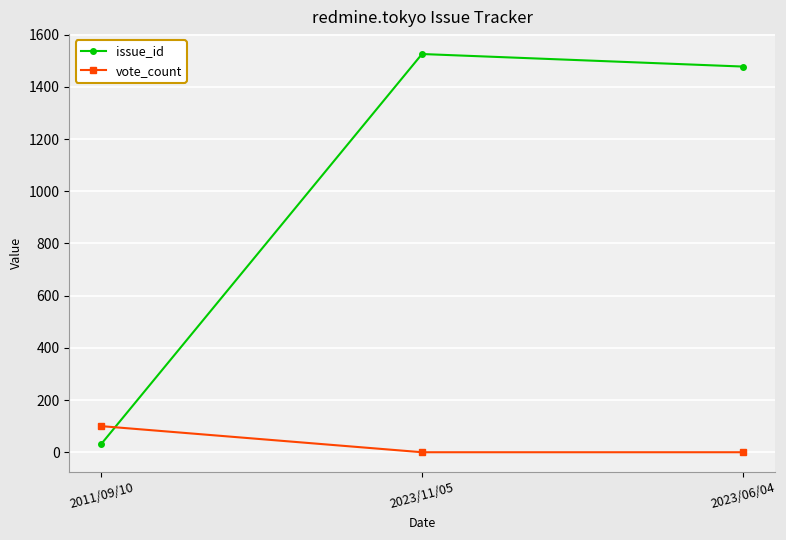

Is it true that vote_count equals 0 at 2023/06/04?

True